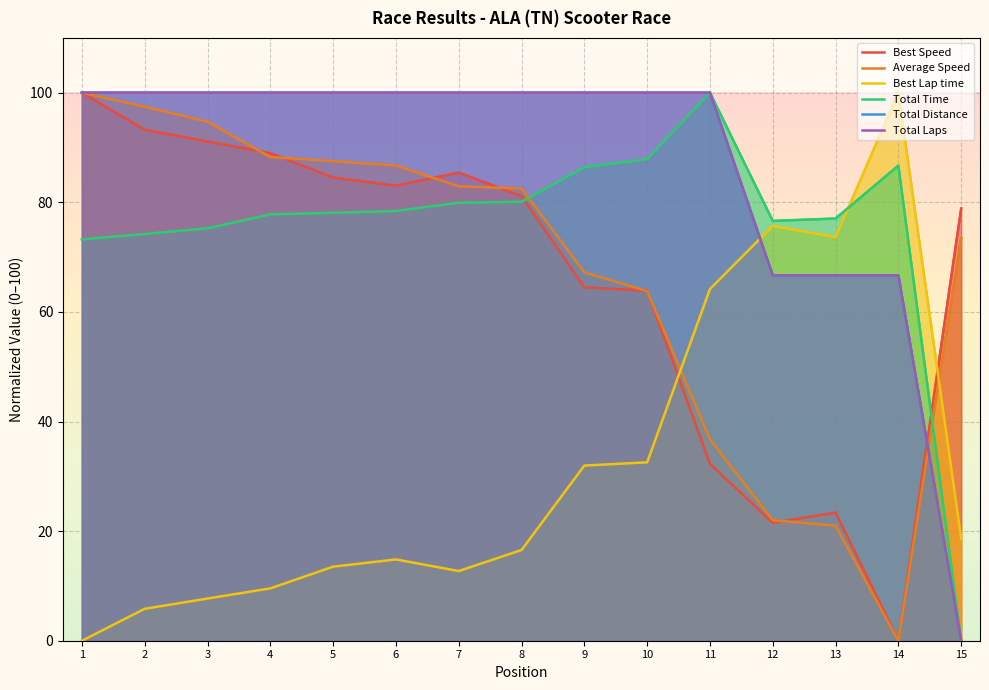

What is the value of the Best Lap time point at the 5th from the left?

13.5